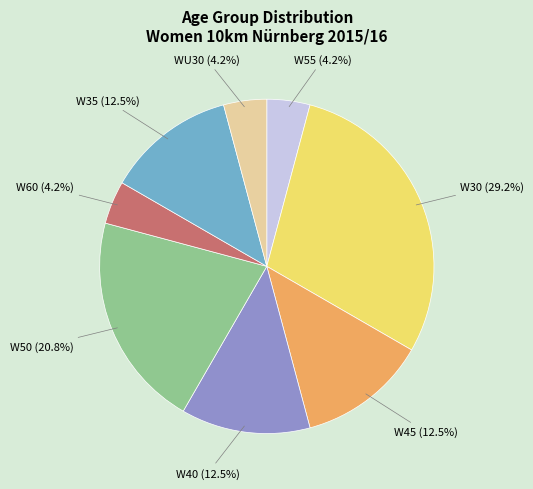

Is there any slice that represents more than half of the pie?

No